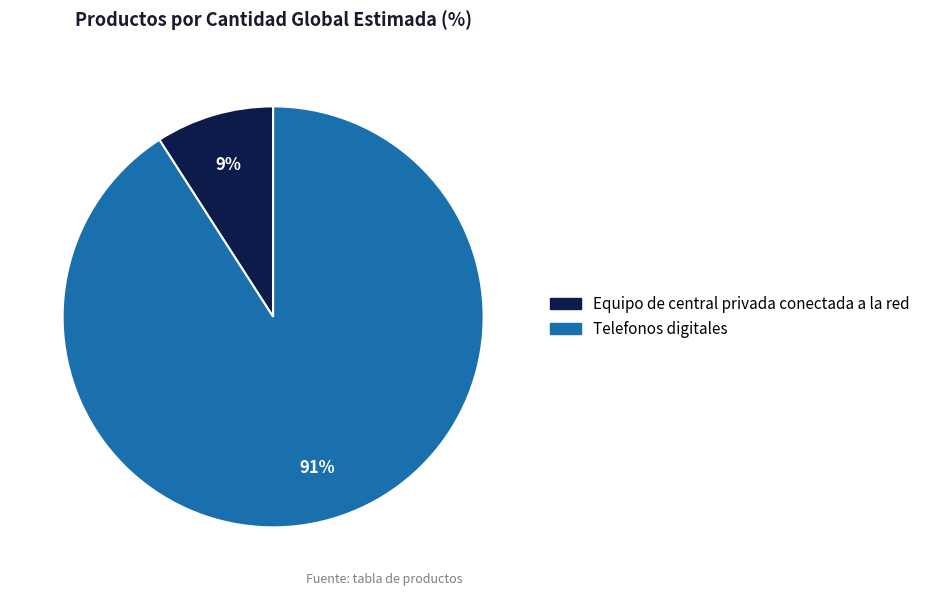

Which has a higher value, Telefonos digitales or Equipo de central privada conectada a la red?

Telefonos digitales